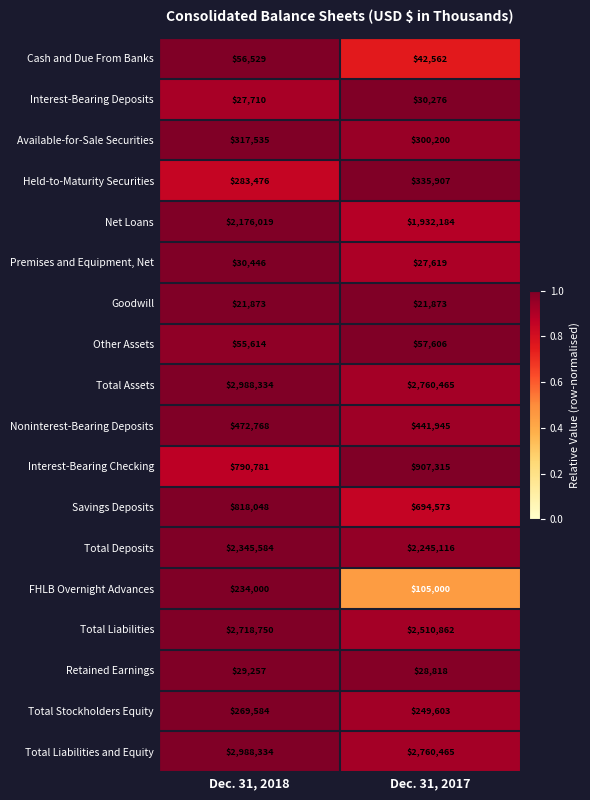

The Net Loans series shows 1932184 at Dec. 31, 2017. True or false?

True